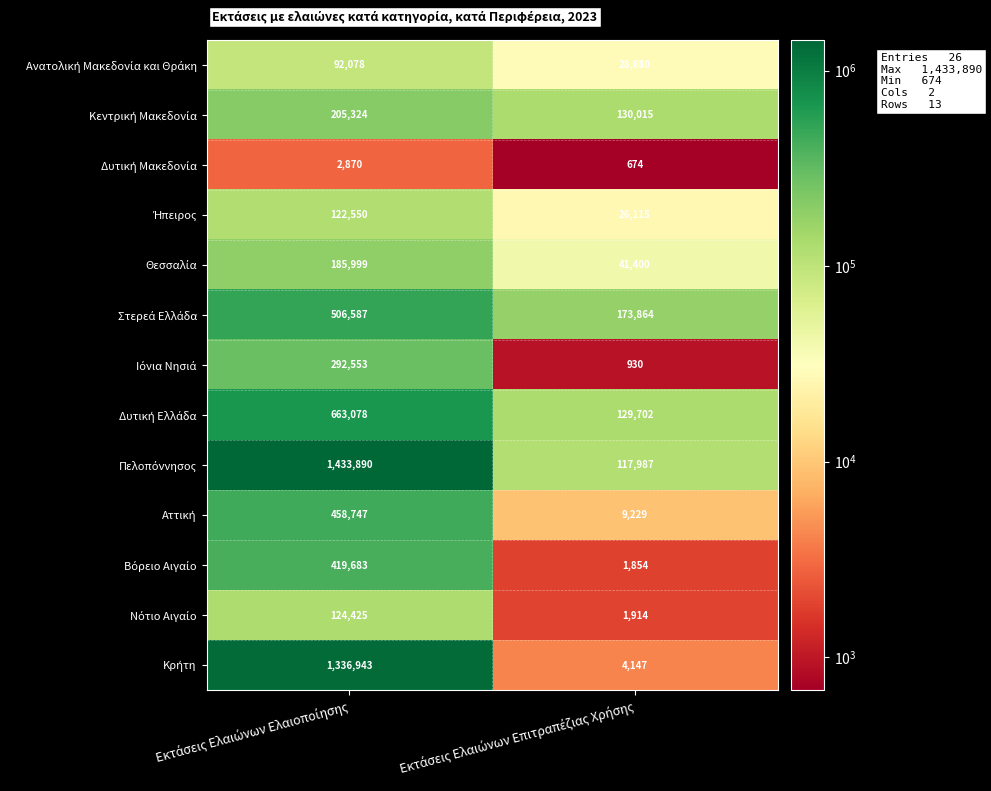

What is the greatest value displayed?

1433890